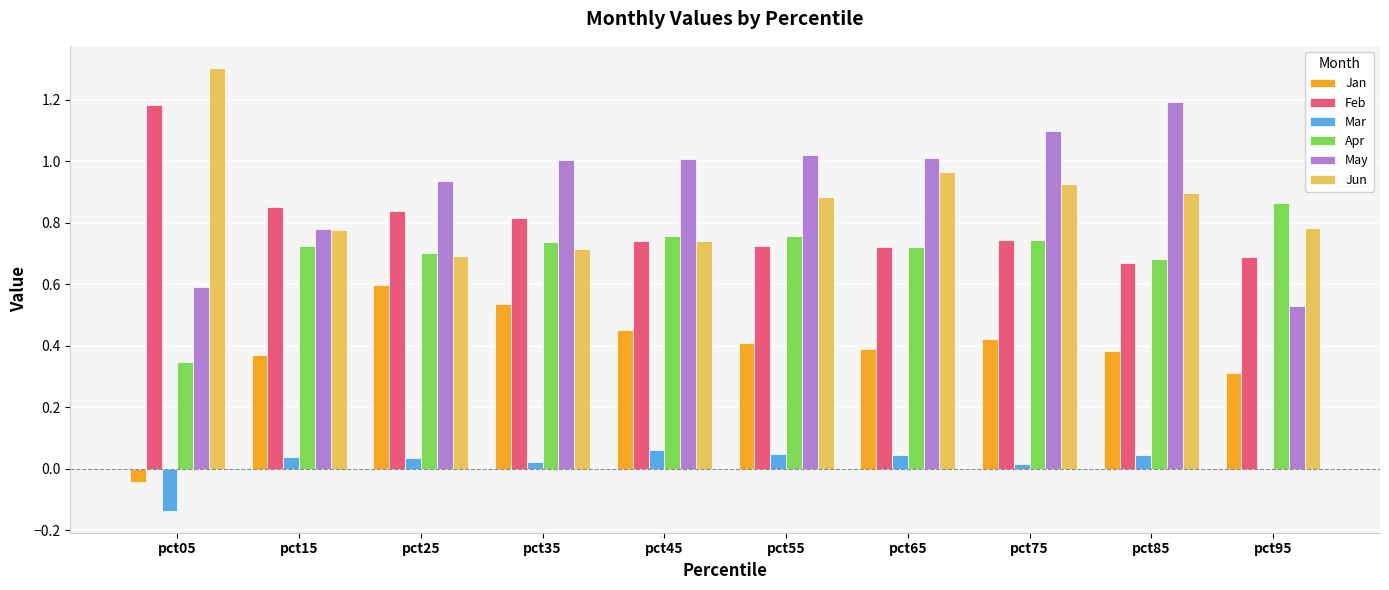

What is the total value across all series at pct05?

3.2